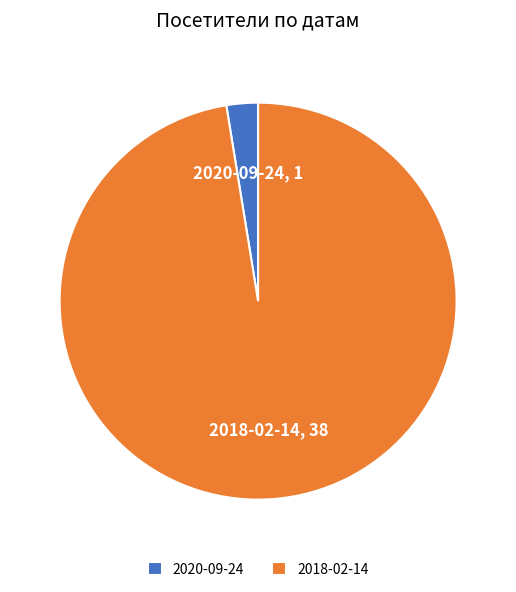

What is the ratio of the value at 2018-02-14 to the value at 2020-09-24?

38.0